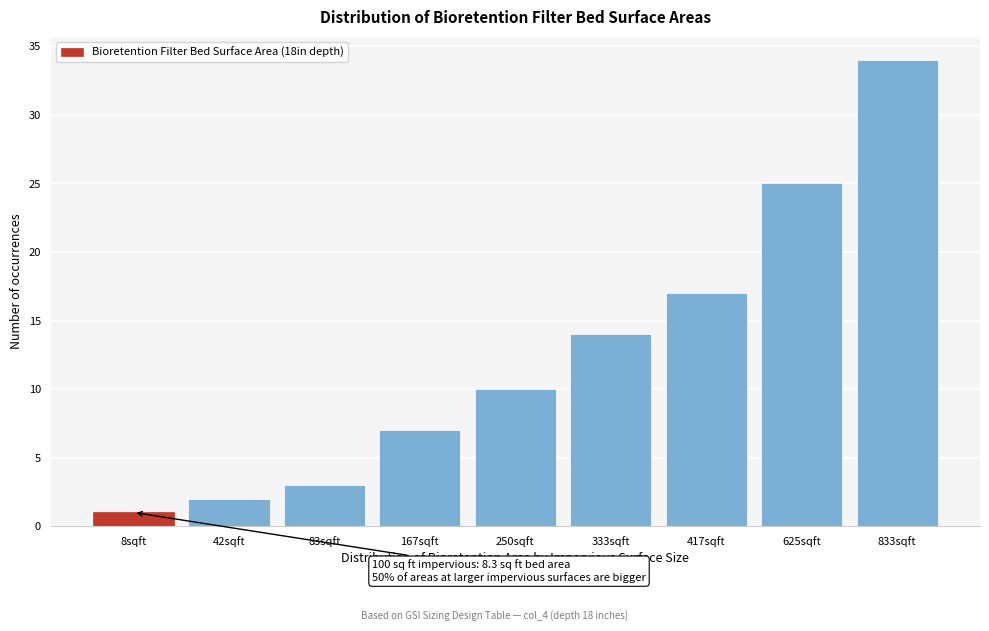

Reading left to right, extract all data points from this chart.

8sqft=1	42sqft=2	83sqft=3	167sqft=7	250sqft=10	333sqft=14	417sqft=17	625sqft=25	833sqft=34